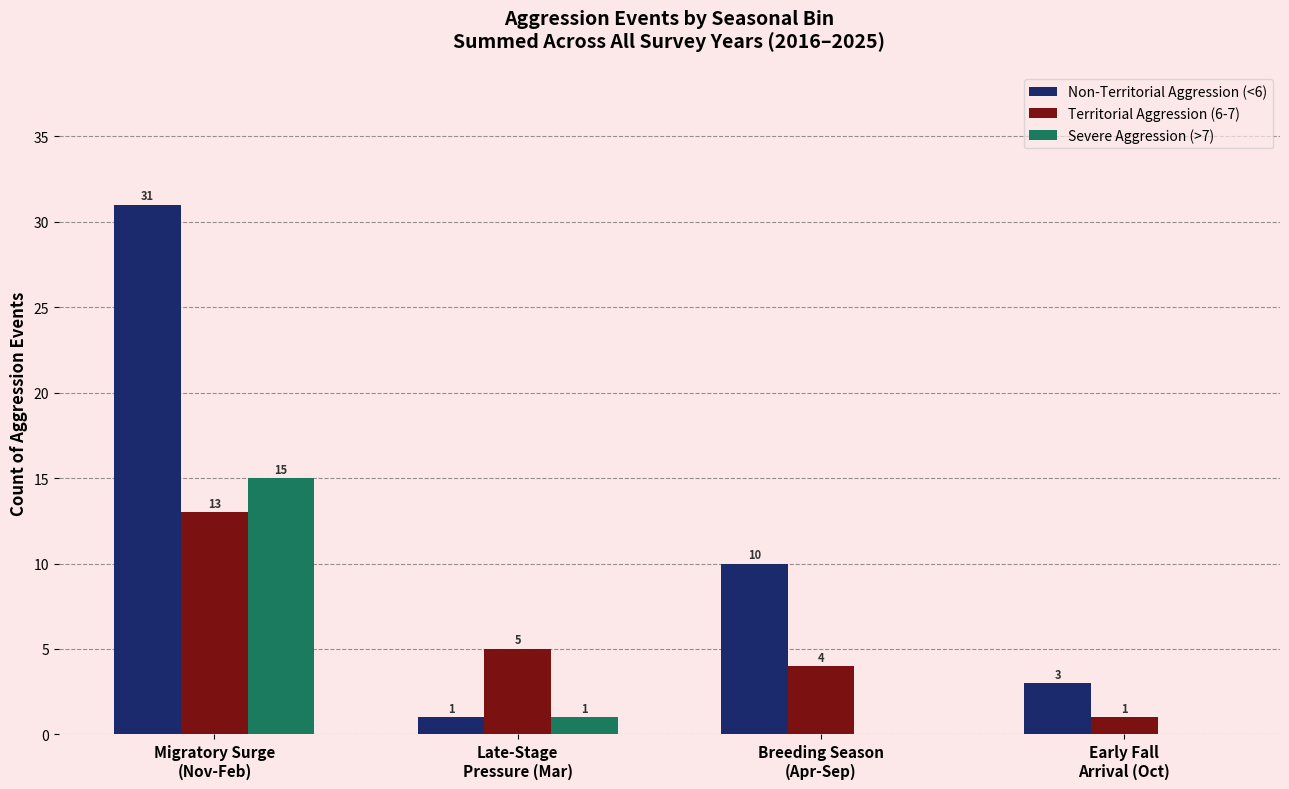

Count the number of data series in this chart.

3